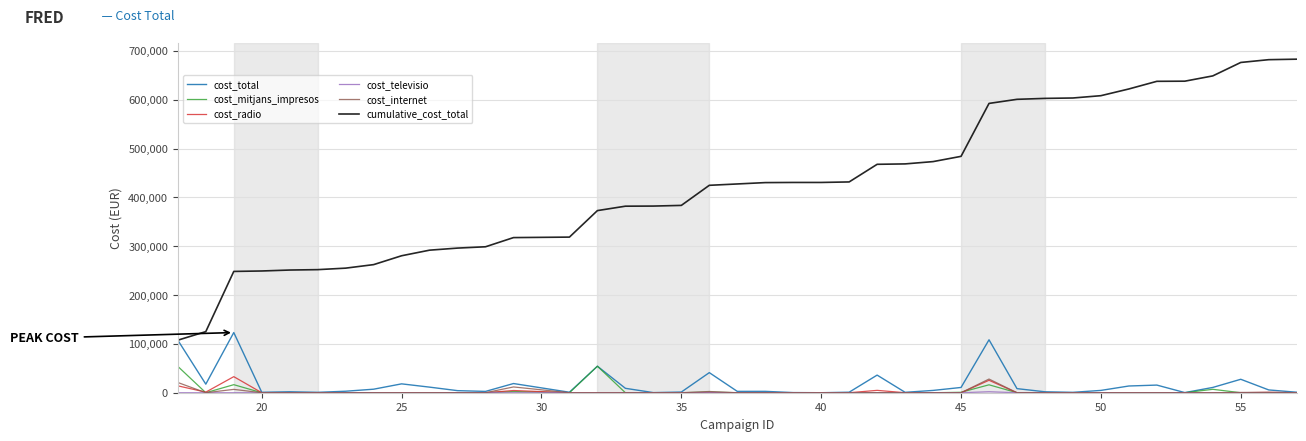

Which series has the widest spread of values?

cumulative_cost_total